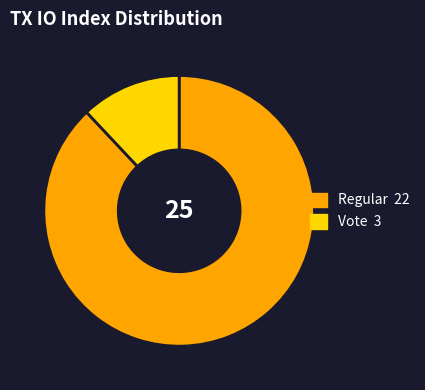

Is there any slice that represents more than half of the pie?

Yes